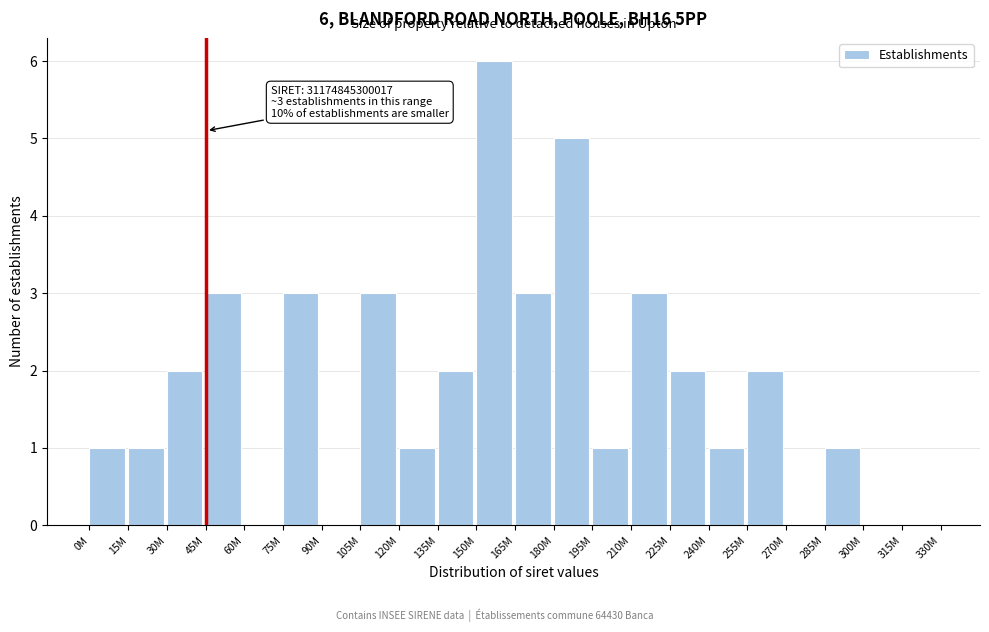

Reading left to right, what are all the values shown in this chart?

0M=1	15M=1	30M=2	45M=3	60M=0	75M=3	90M=0	105M=3	120M=1	135M=2	150M=6	165M=3	180M=5	195M=1	210M=3	225M=2	240M=1	255M=2	270M=0	285M=1	300M=0	315M=0